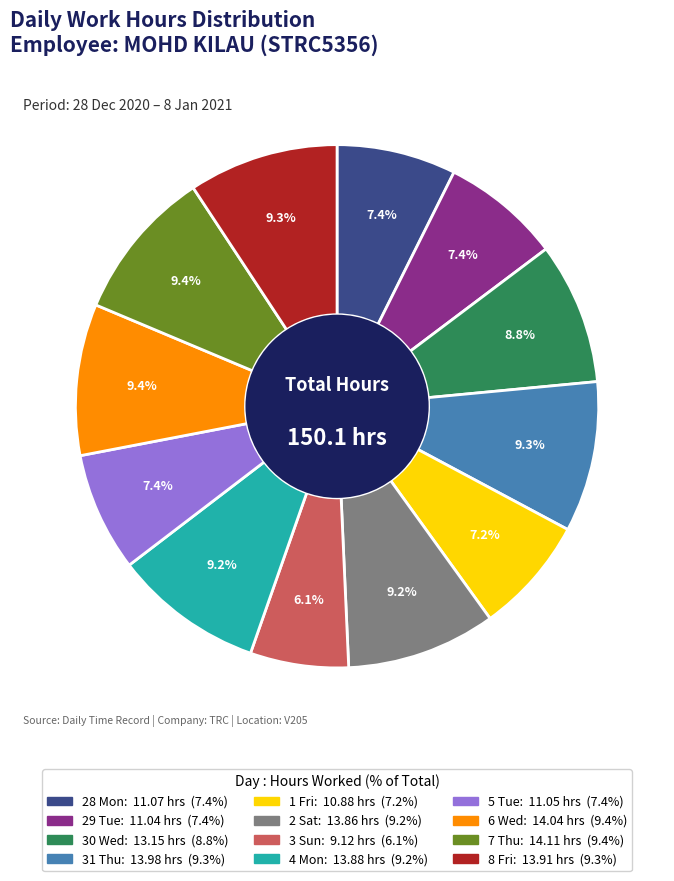

The 5 Tue slice represents 7% of the pie. True or false?

True